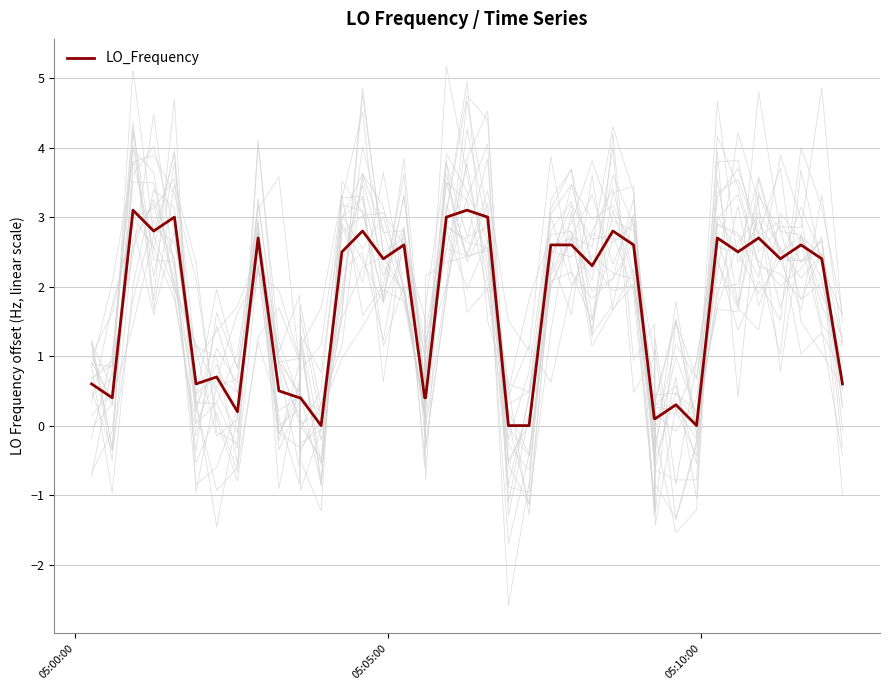

True or false: the data shows 1.2 at 24.

False